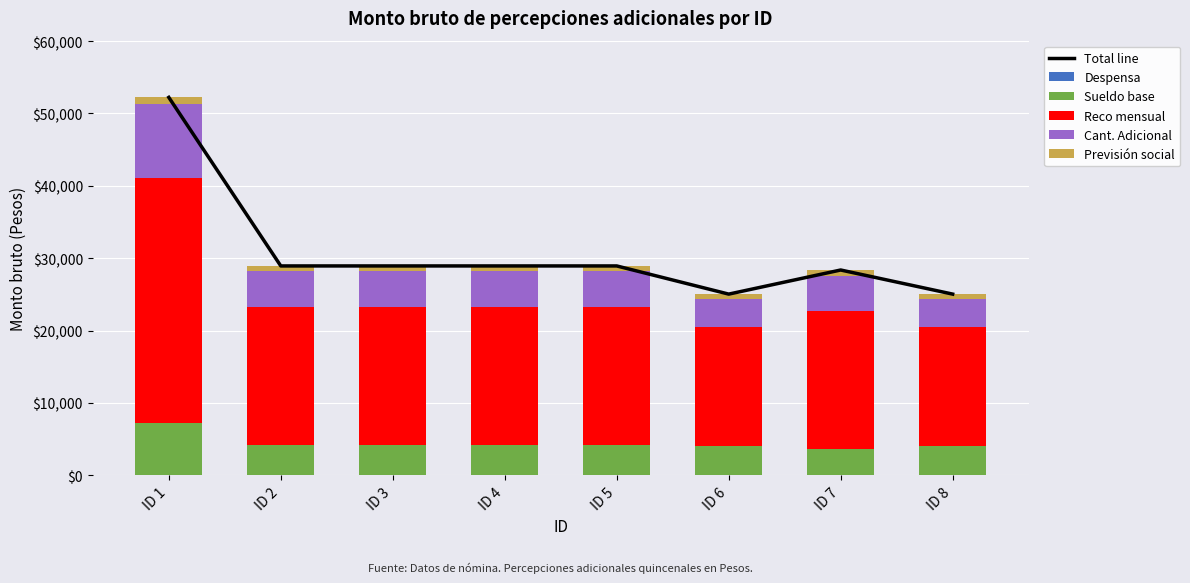

How many groups of bars are there?

8